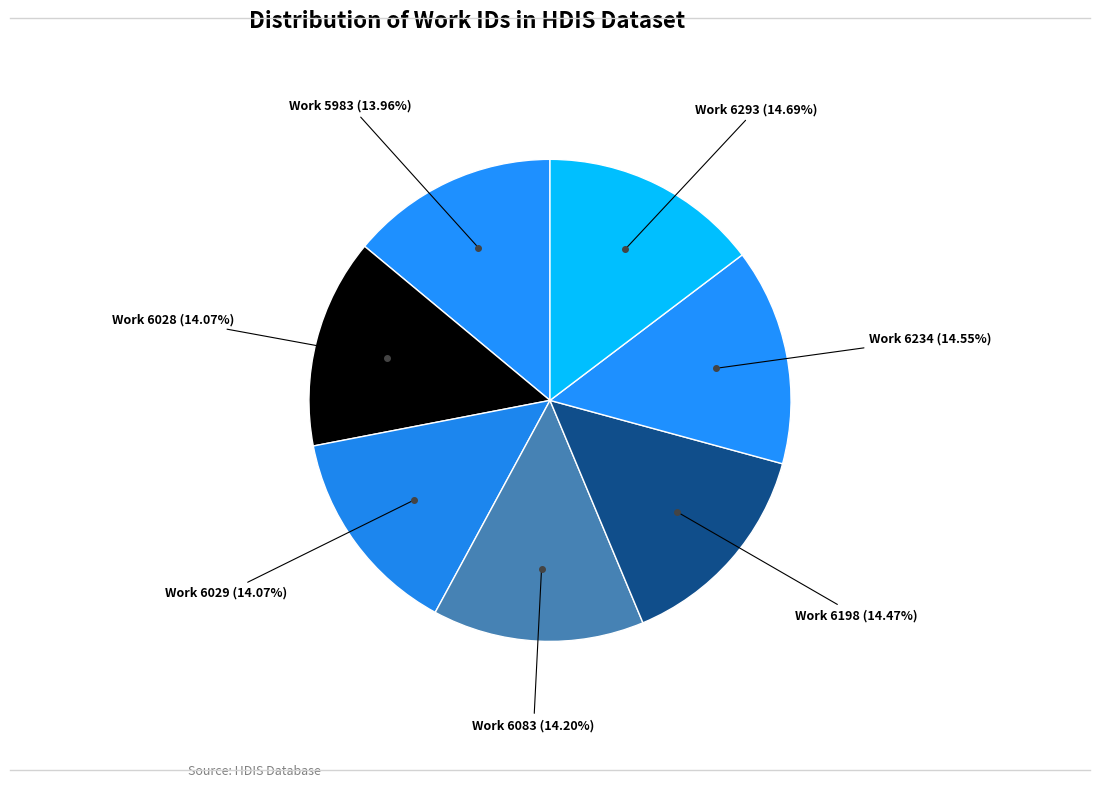

Which category has the smallest portion of the pie?

Work 5983